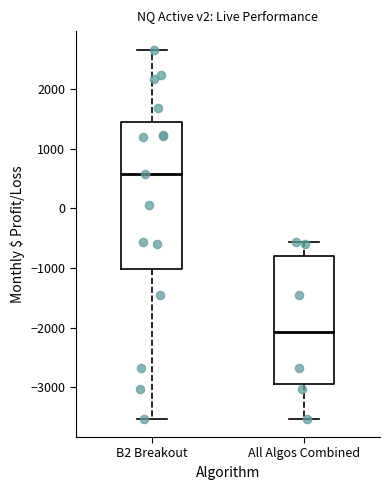

Where does the lower whisker of the box for All Algos Combined end on the y-axis? The values are not printed on the chart, so give them approximately, as read against the axis.

-3500